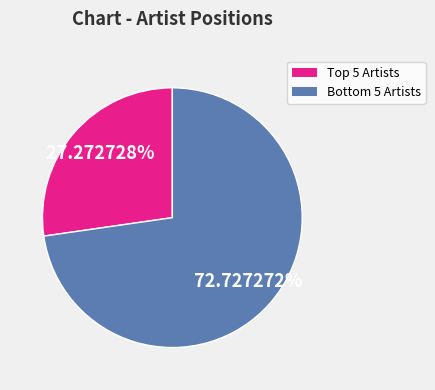

Is there a majority slice in this chart?

Yes